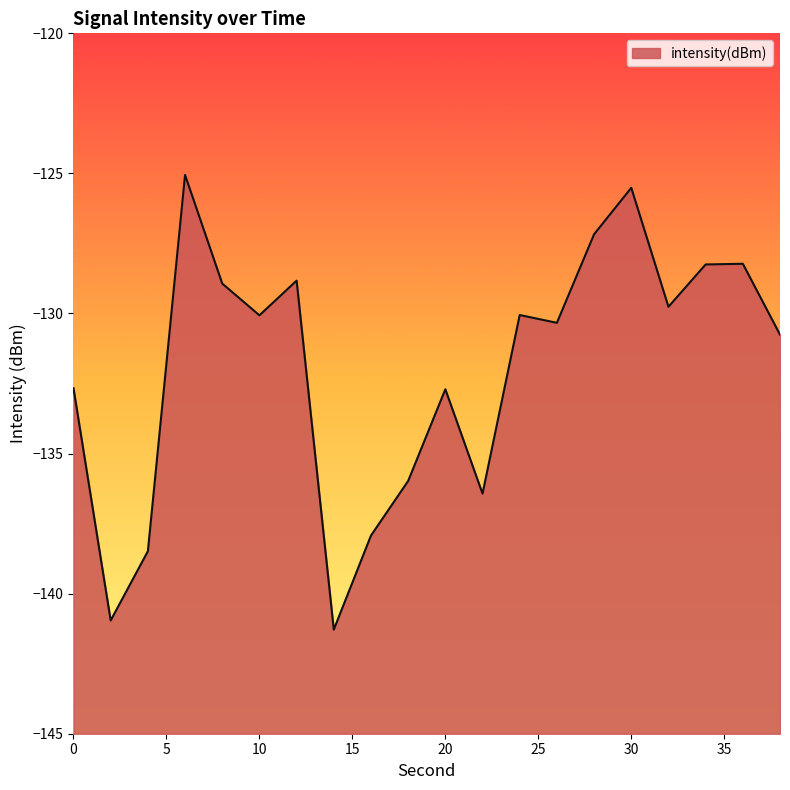

True or false: the data shows -138.5 at 4.

True